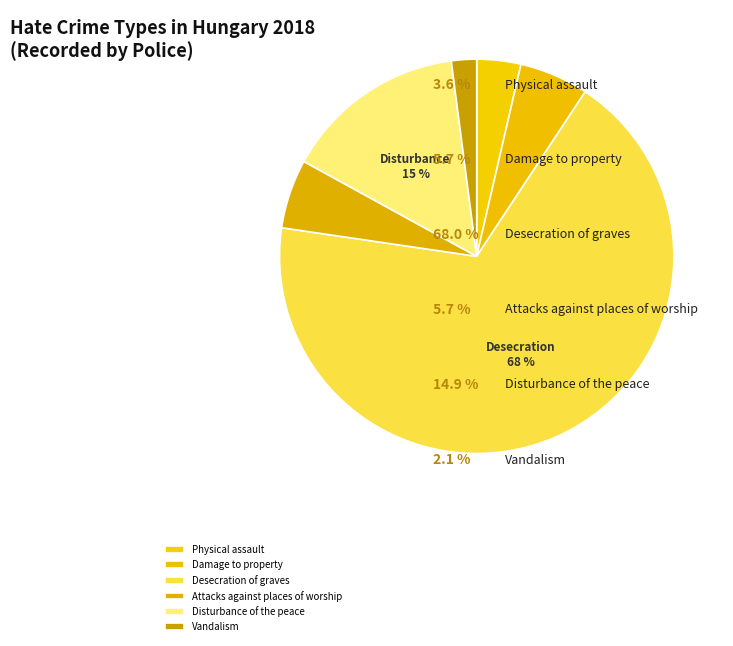

Approximately how many times larger is the value at Attacks against places of worship compared to Damage to property?

1.0